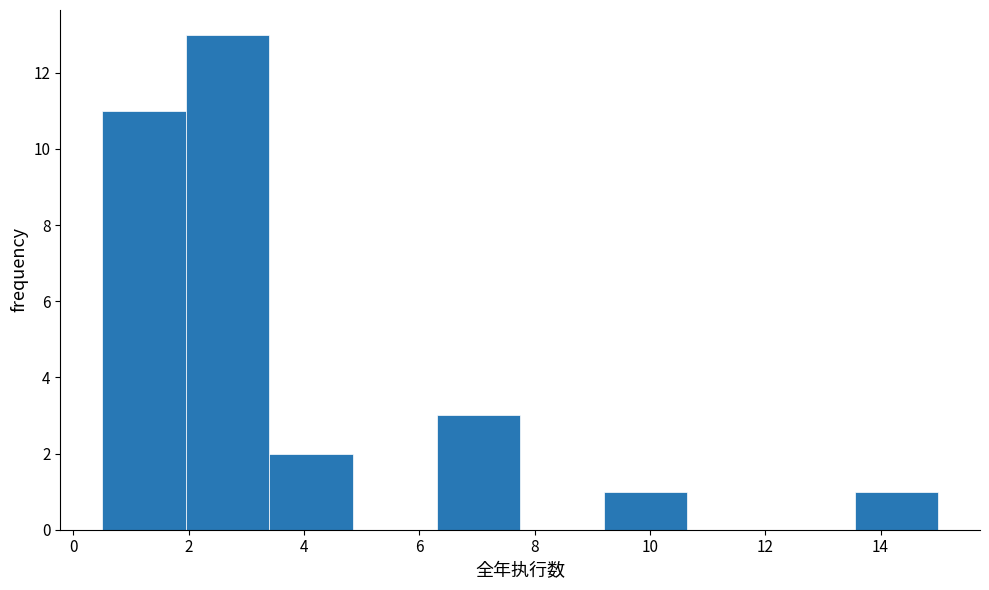

Over which range of the x-axis is the bar tallest?

1.95 to 3.40